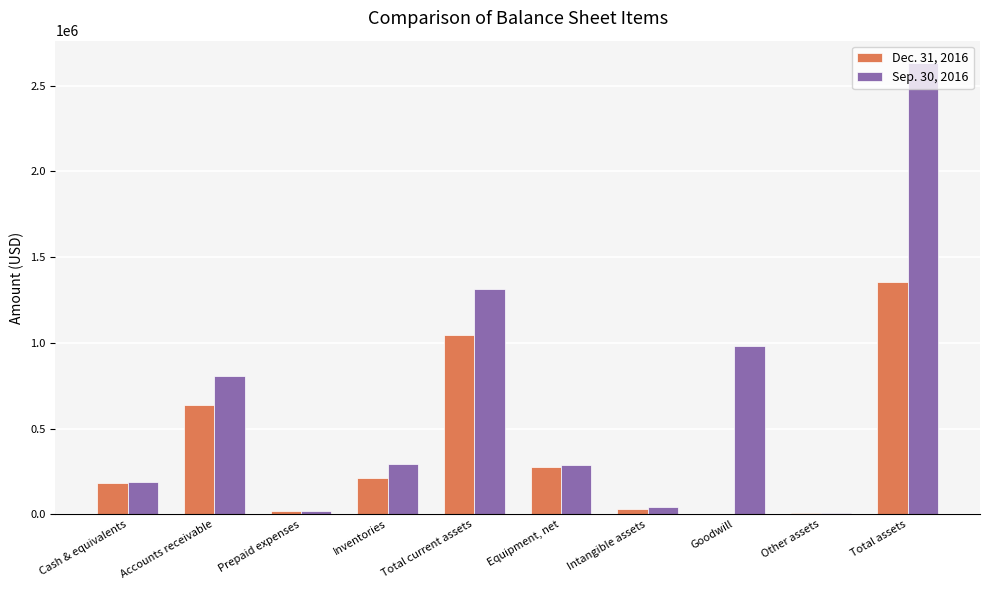

Which series has the largest total across all categories?

Sep. 30, 2016